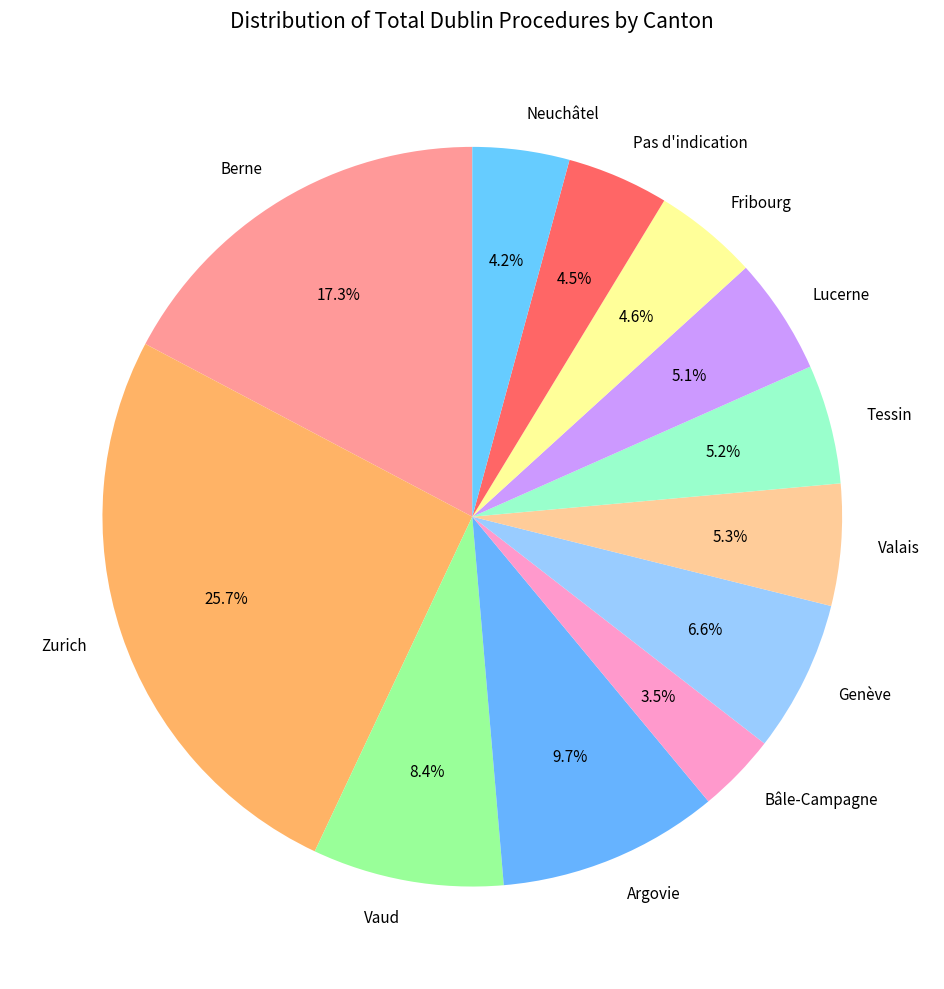

True or false: Berne accounts for 17% of the total.

True